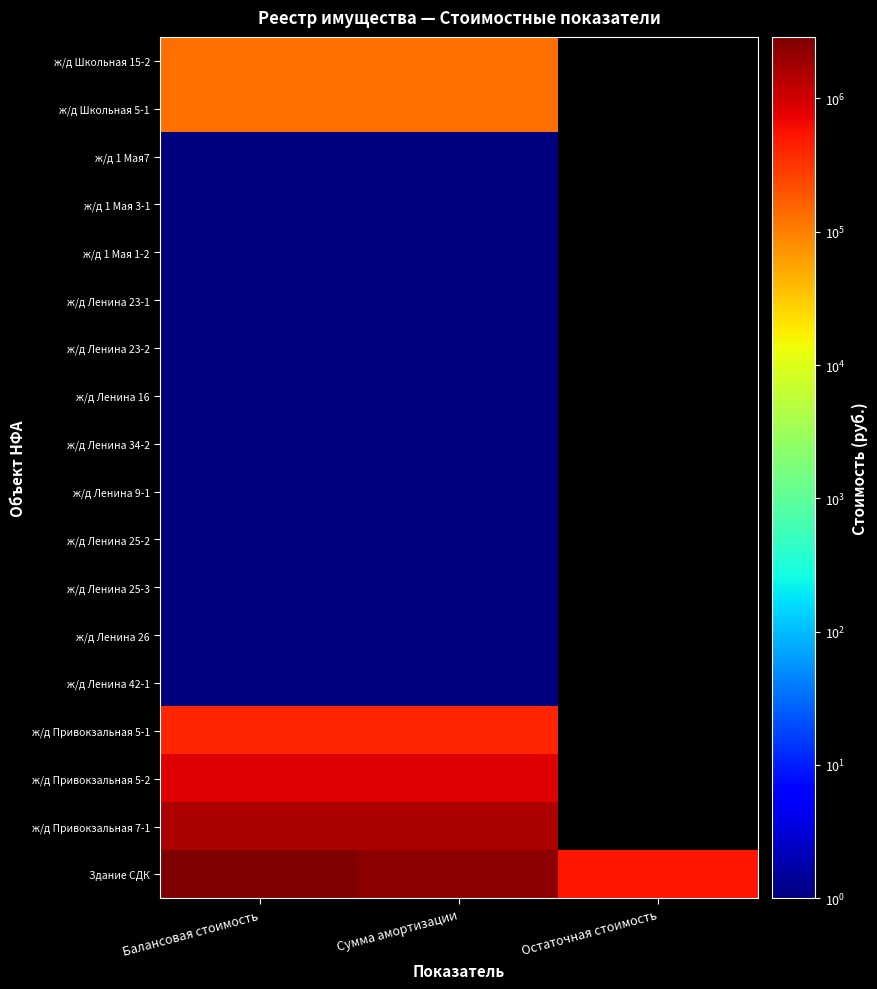

The ж/д Ленина 25-3 series shows 0.2 at Балансовая стоимость. True or false?

False